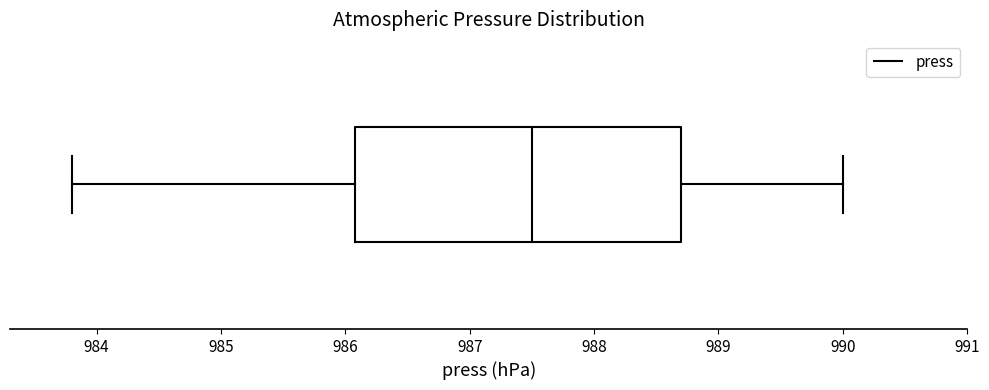

Where is the left edge of the box on the x-axis? The values are not printed on the chart, so give them approximately, as read against the axis.

986.1